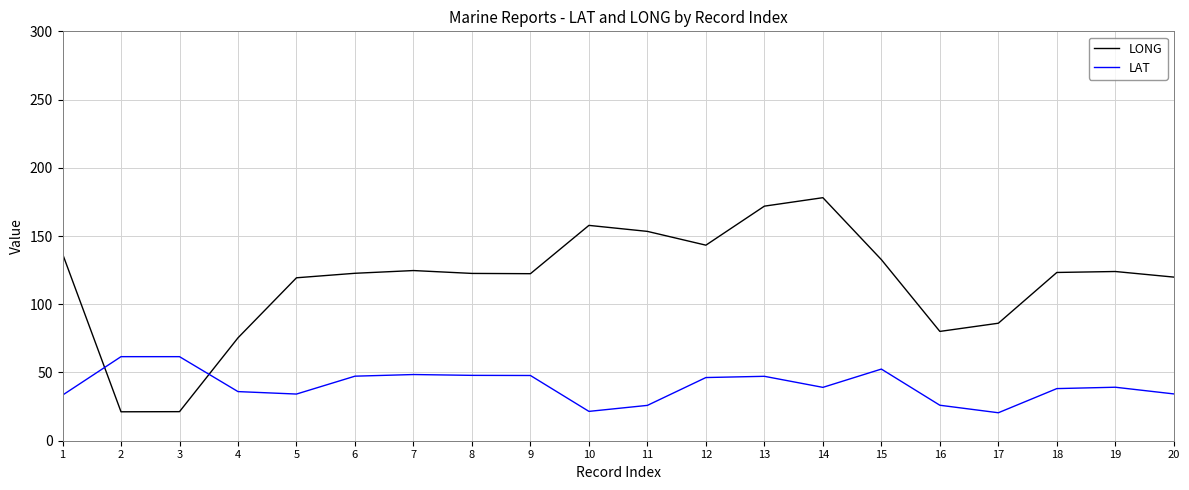

What is the difference between the LAT values at 18 and 9?

9.6